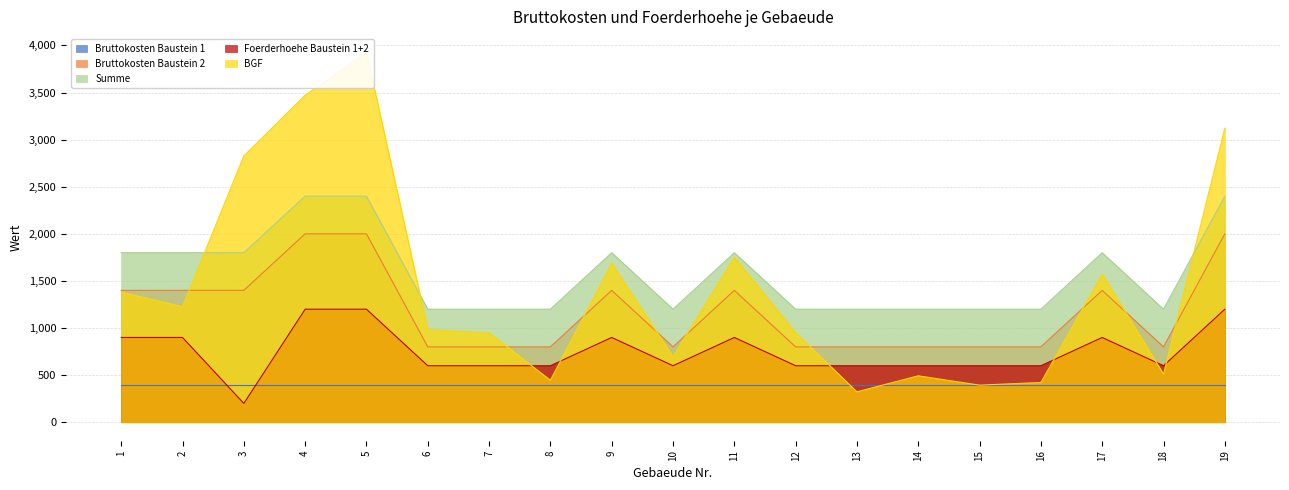

The BGF series shows 1408 at 6. True or false?

False